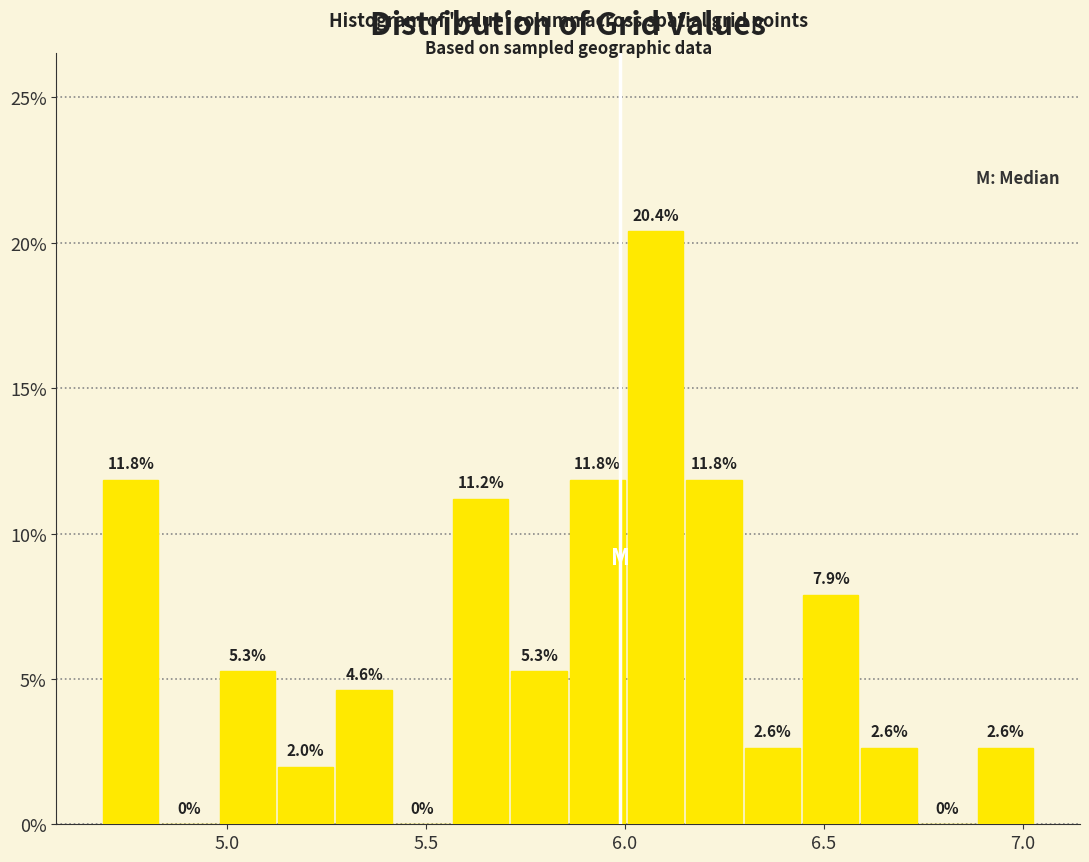

Around what value on the x-axis is the tallest bar? Give the approximate position of its centre, as read against the axis.

6.10